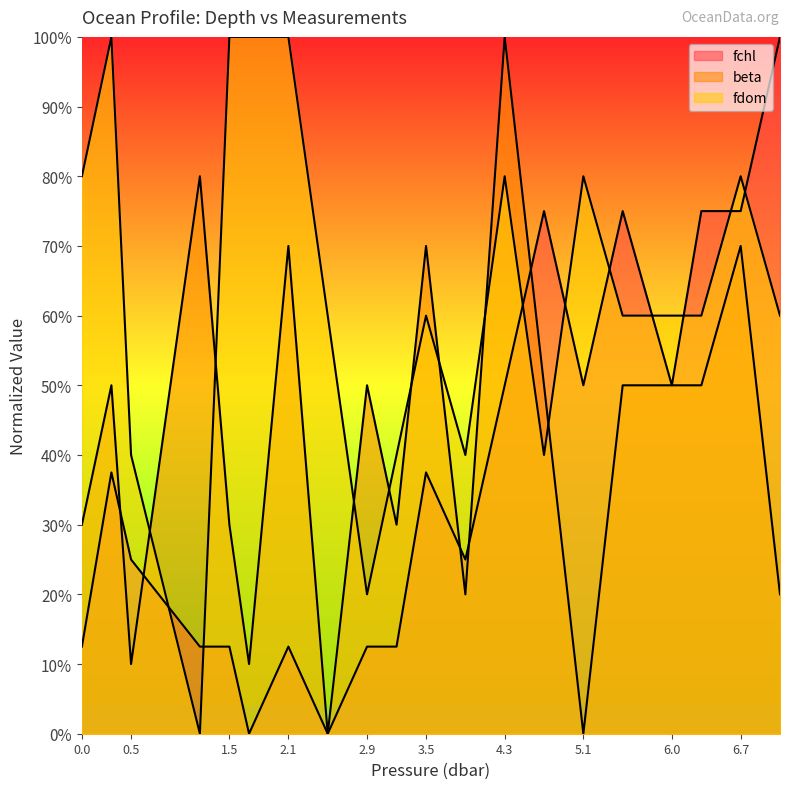

Where is the first local maximum for fchl?

0.3